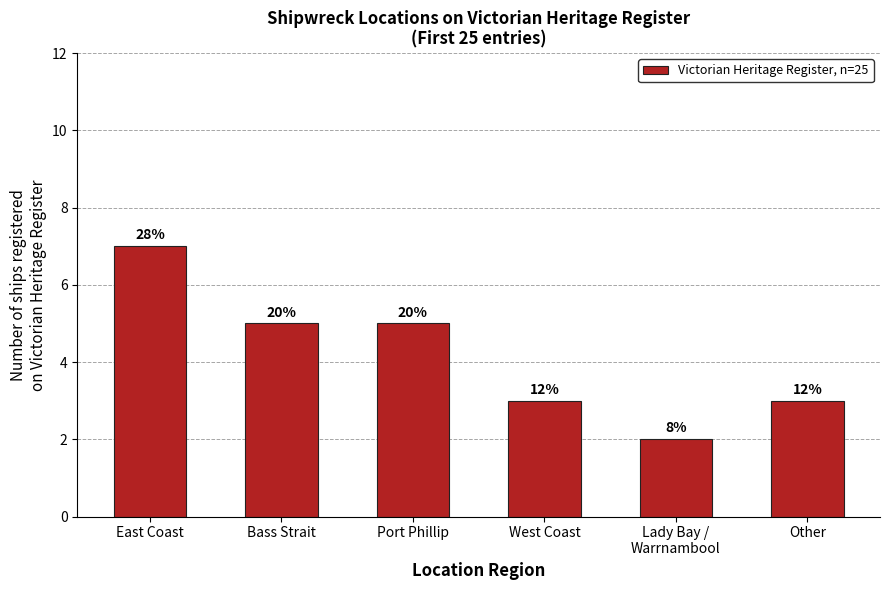

List the labels in order of value, largest first.

East Coast, Bass Strait, Port Phillip, West Coast, Other, Lady Bay /
Warrnambool